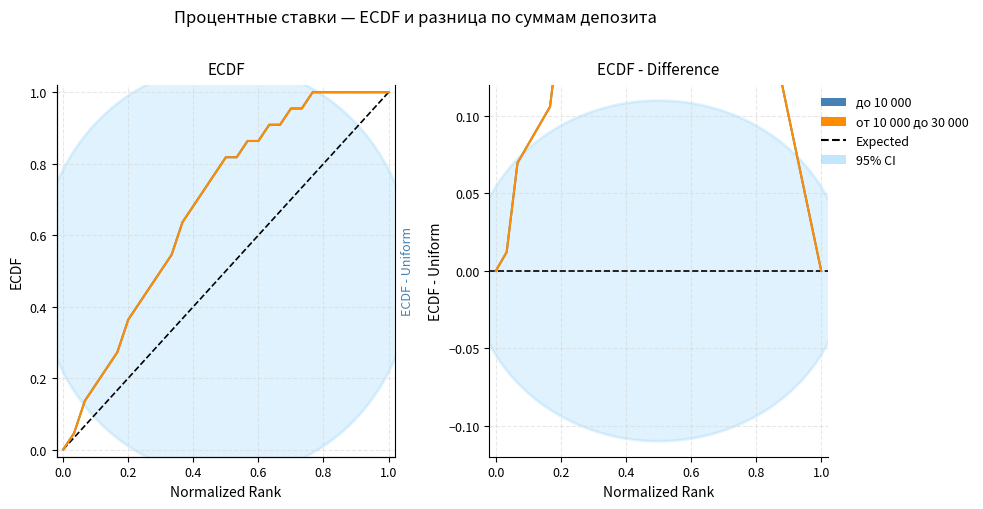

After their last crossing, which series has the higher values: до 10 000 or от 10 000 до 30 000?

от 10 000 до 30 000